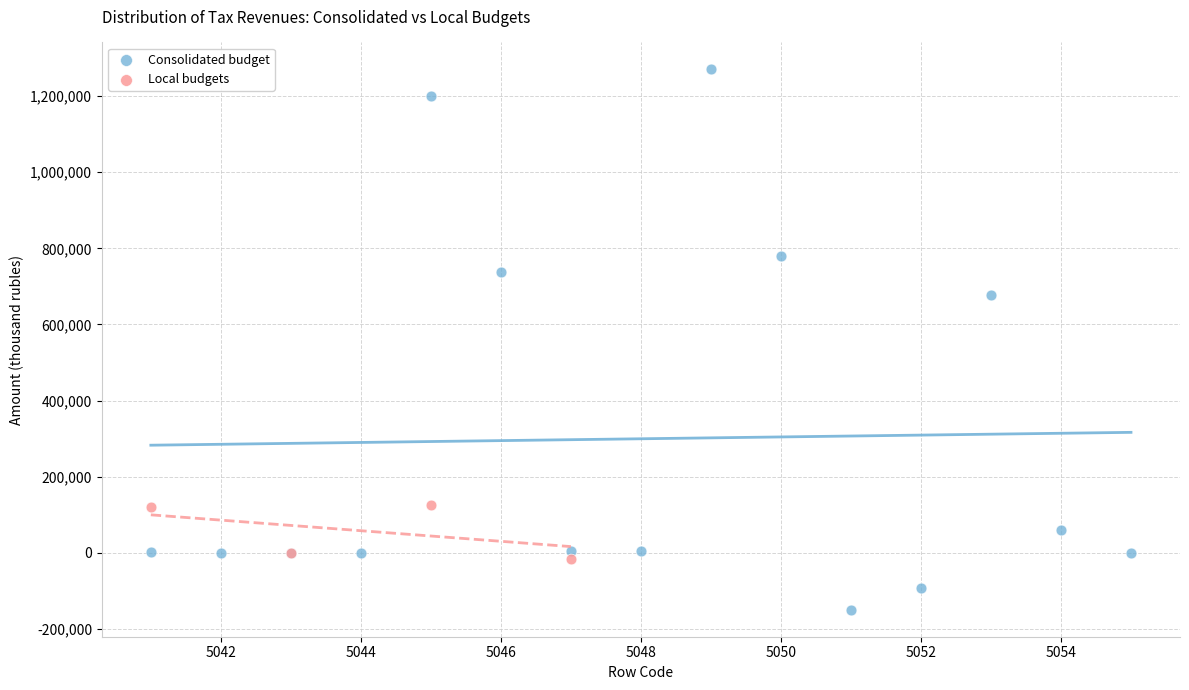

Which series has the widest spread of Y values?

Consolidated budget